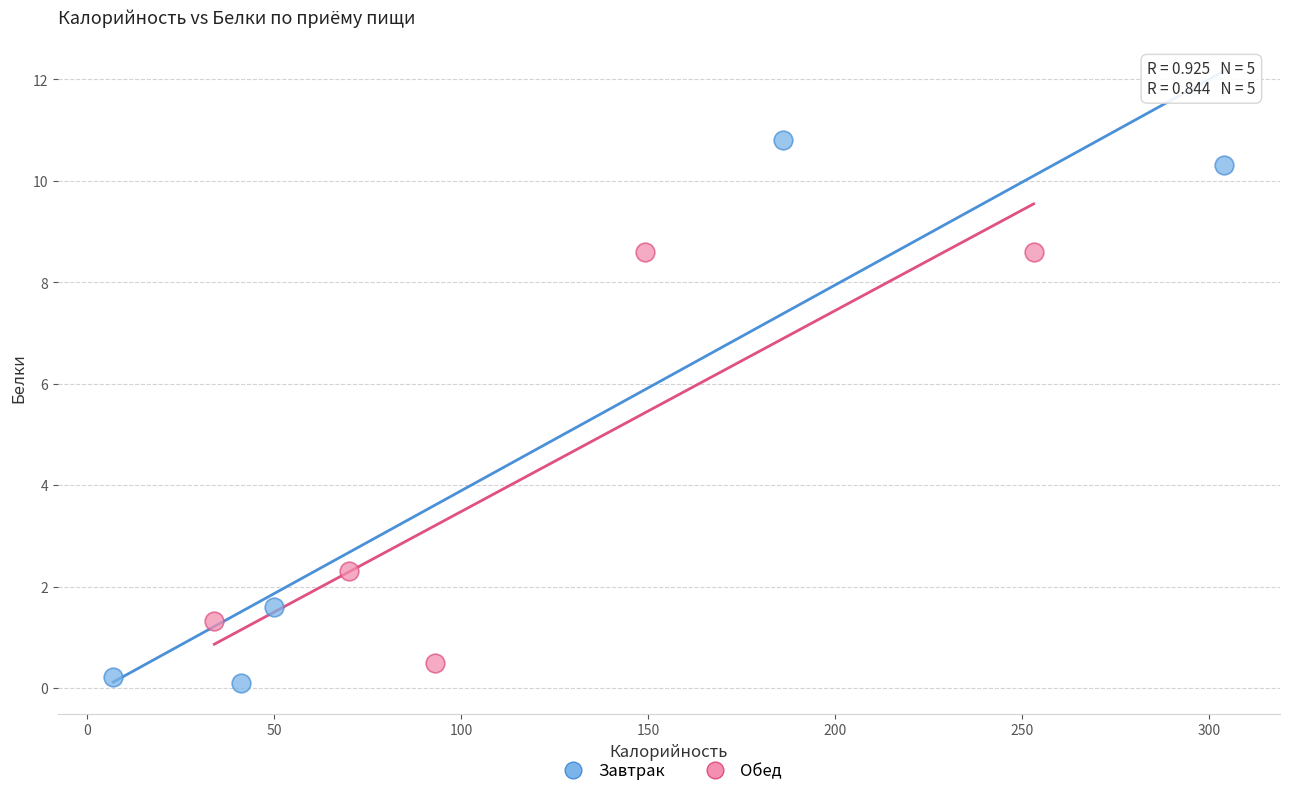

Which series contains the highest Y value?

Завтрак